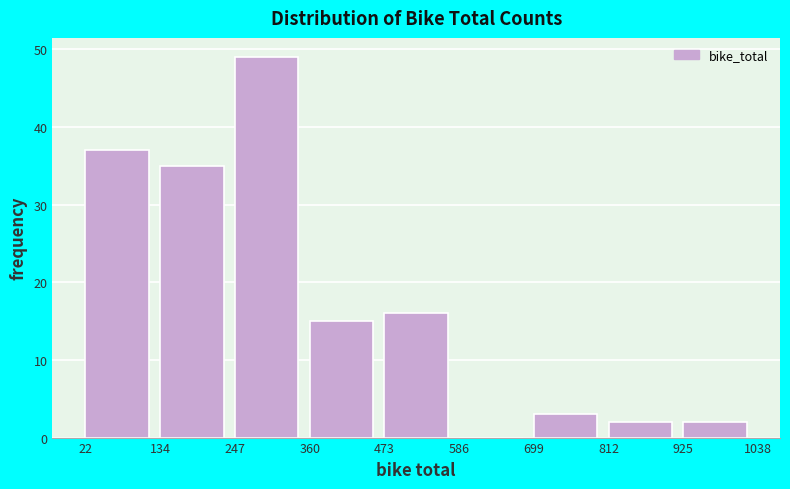

Reading left to right, list every bar in this chart as the range it spans on the x-axis followed by its height. The values are not printed on the chart, so give them approximately, as read against the axis.

22 to 134: 37
134 to 247: 35
247 to 360: 49
360 to 473: 15
473 to 586: 16
586 to 699: 0
699 to 812: 3
812 to 925: 2
925 to 1038: 2